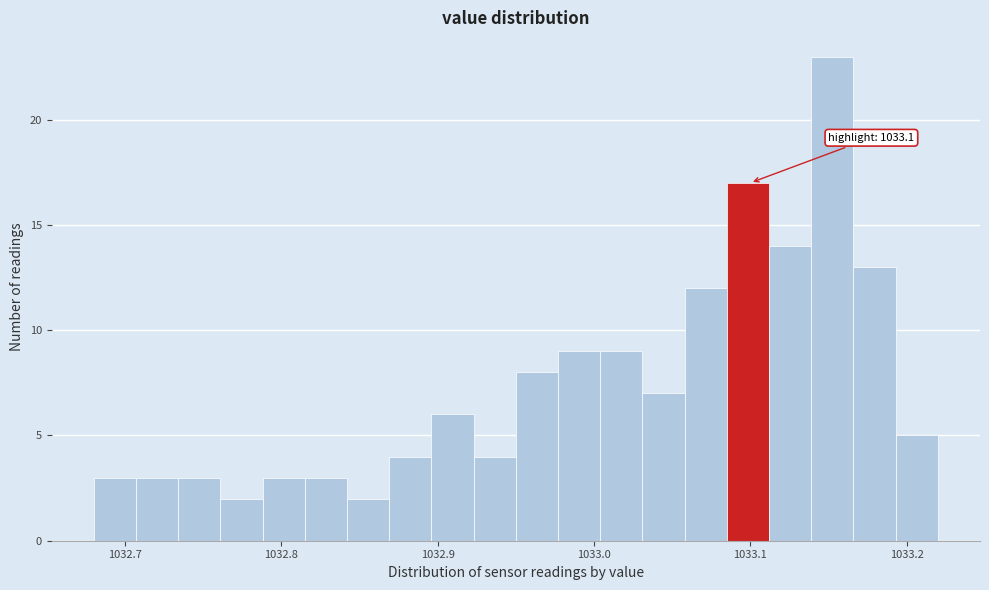

Around what value on the x-axis is the tallest bar? Give the approximate position of its centre, as read against the axis.

1033.15